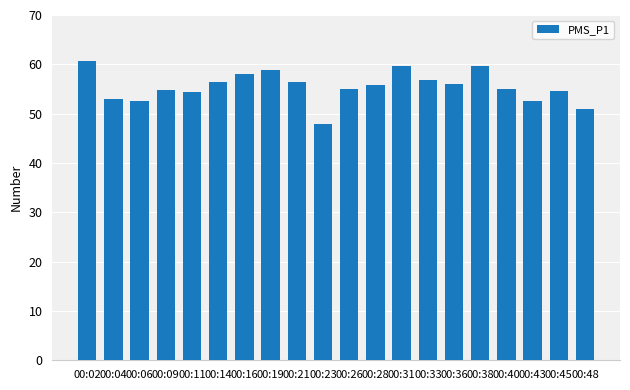

What is the maximum value shown in the chart?

60.8